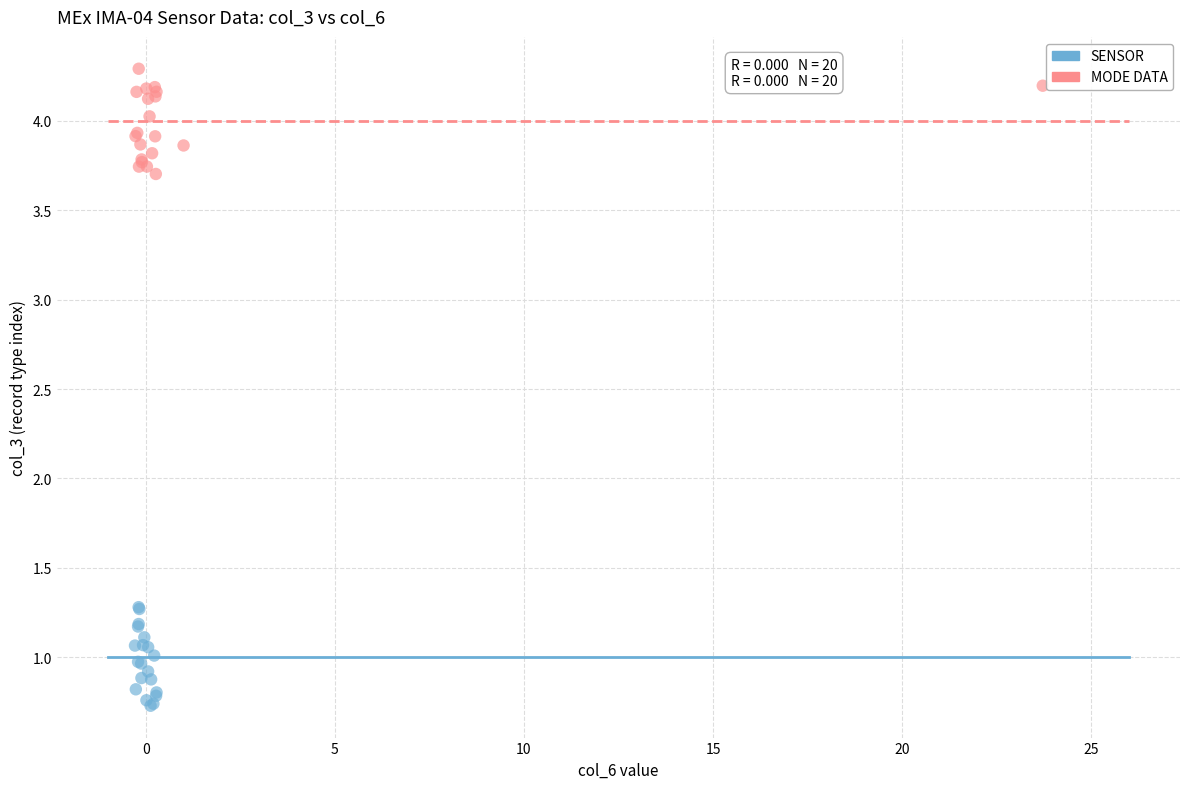

Which series reaches the maximum Y coordinate?

MODE DATA